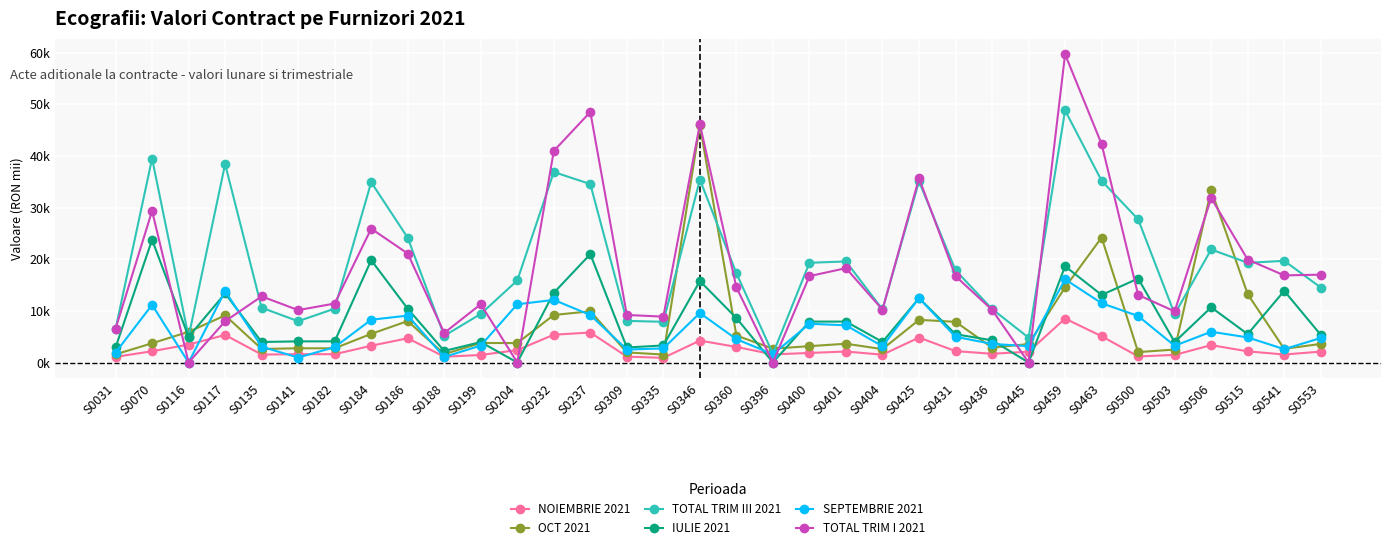

Between S0070 and S0182, which series saw the biggest shift?

TOTAL TRIM III 2021